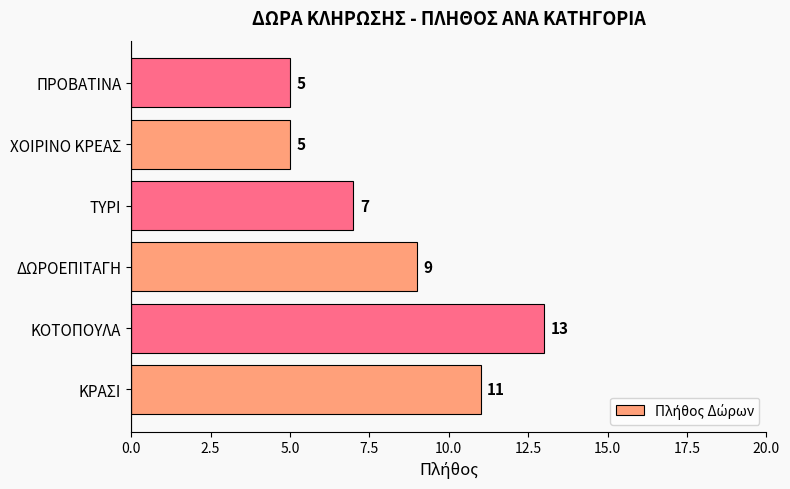

True or false: the data shows 9 at ΧΟΙΡΙΝΟ ΚΡΕΑΣ.

False